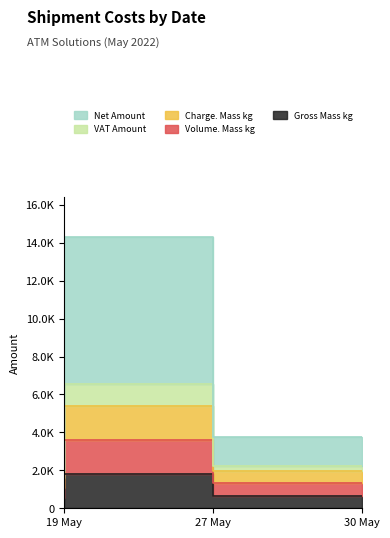

What is the difference between the Gross Mass kg values at 27 May and 19 May?

1261.2